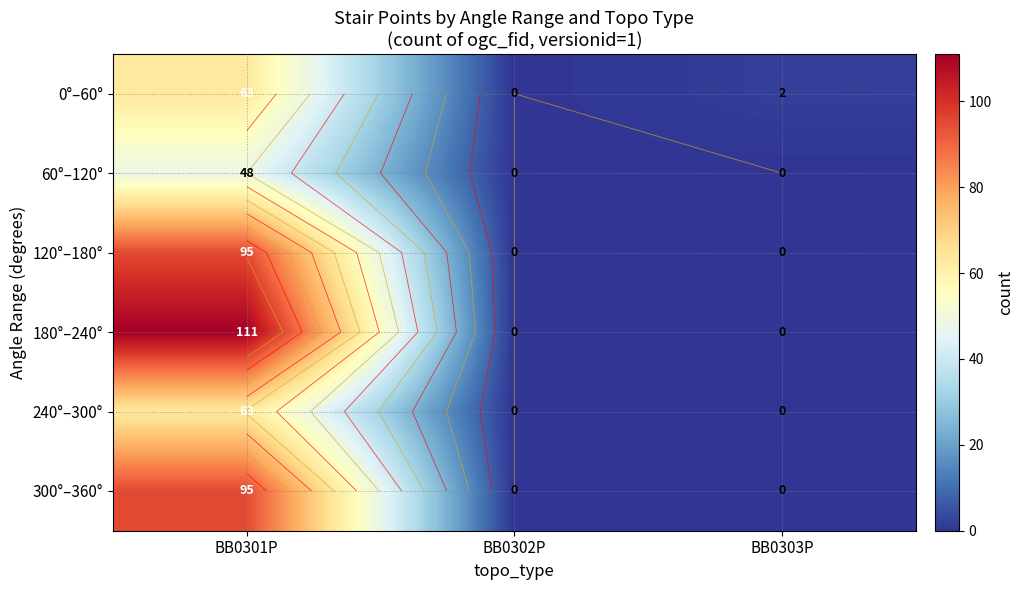

What is the sum of the 60°–120° values at BB0301P and BB0302P?

48